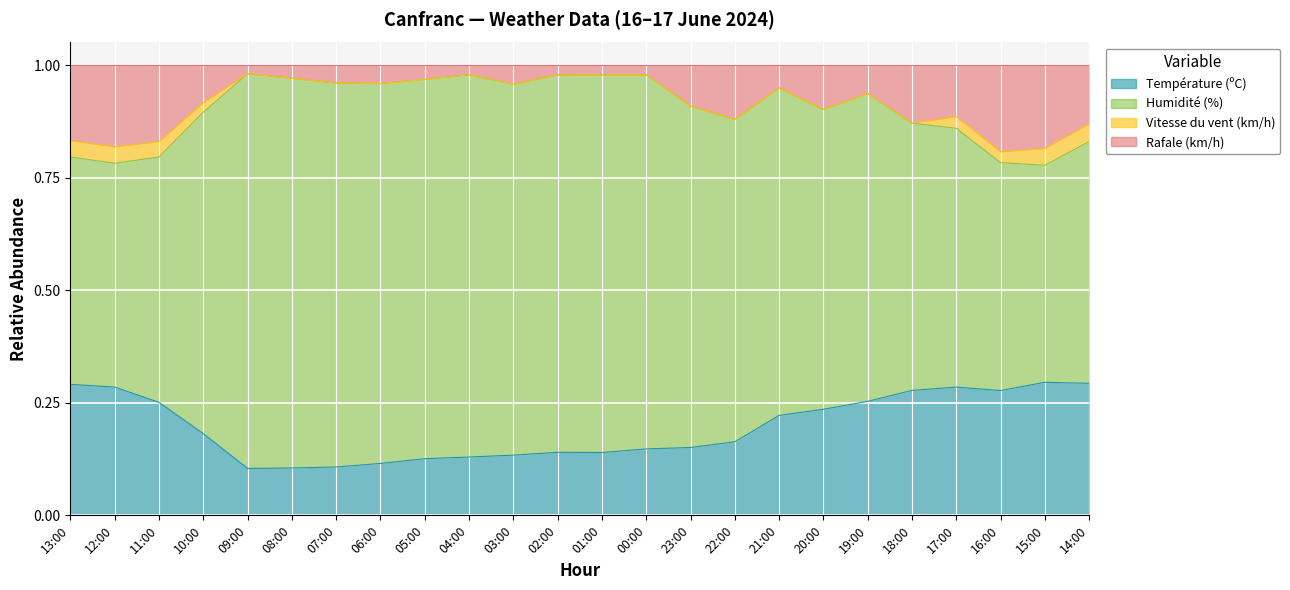

How many Rafale (km/h) values are between 0 and 1?

24